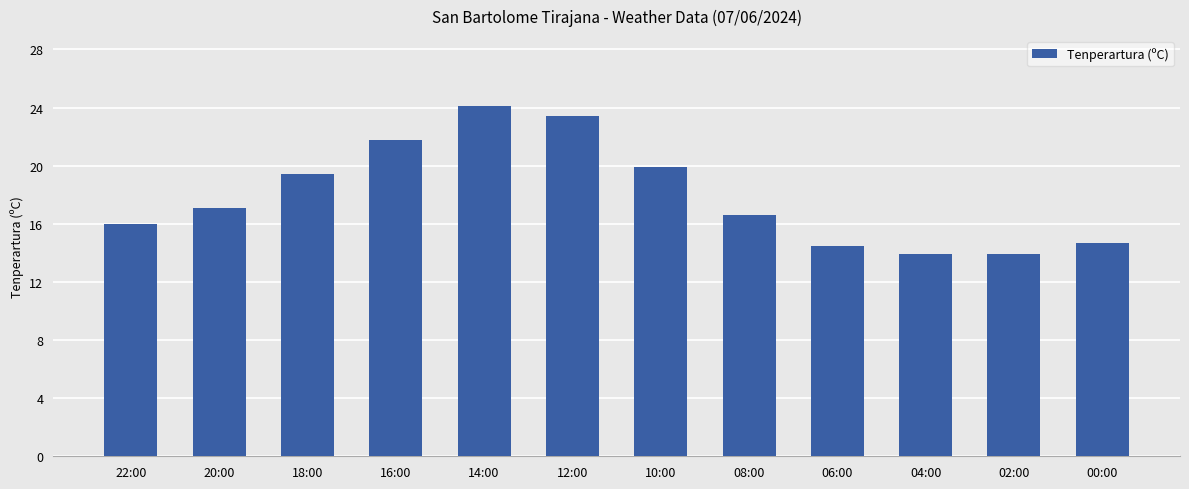

Which label corresponds to the largest value in the chart?

14:00